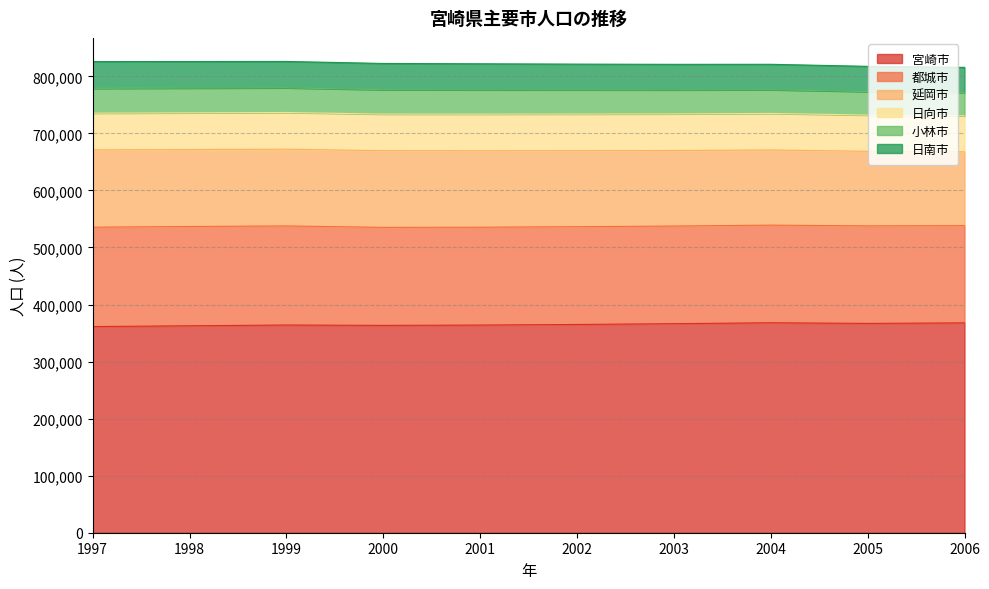

Reading left to right, extract all data points from this chart.

宮崎市: 1997=361346	1998=362711	1999=364090	2000=363423	2001=363992	2002=365038	2003=366421	2004=368012	2005=366897	2006=367829
都城市: 1997=174179	1998=174079	1999=173644	2000=171812	2001=171515	2002=171365	2003=171137	2004=171136	2005=170955	2006=170394
延岡市: 1997=135471	1998=134855	1999=134527	2000=134352	2001=134006	2002=133180	2003=132416	2004=131723	2005=130704	2006=129357
日向市: 1997=64468	1998=64388	1999=64335	2000=64186	2001=64203	2002=64295	2003=64181	2004=64062	2005=63555	2006=63272
小林市: 1997=43451	1998=43358	1999=43261	2000=42777	2001=42601	2002=42382	2003=42015	2004=41593	2005=41150	2006=40965
日南市: 1997=46942	1998=46531	1999=46208	2000=45998	2001=45648	2002=45124	2003=44845	2004=44549	2005=44227	2006=43901